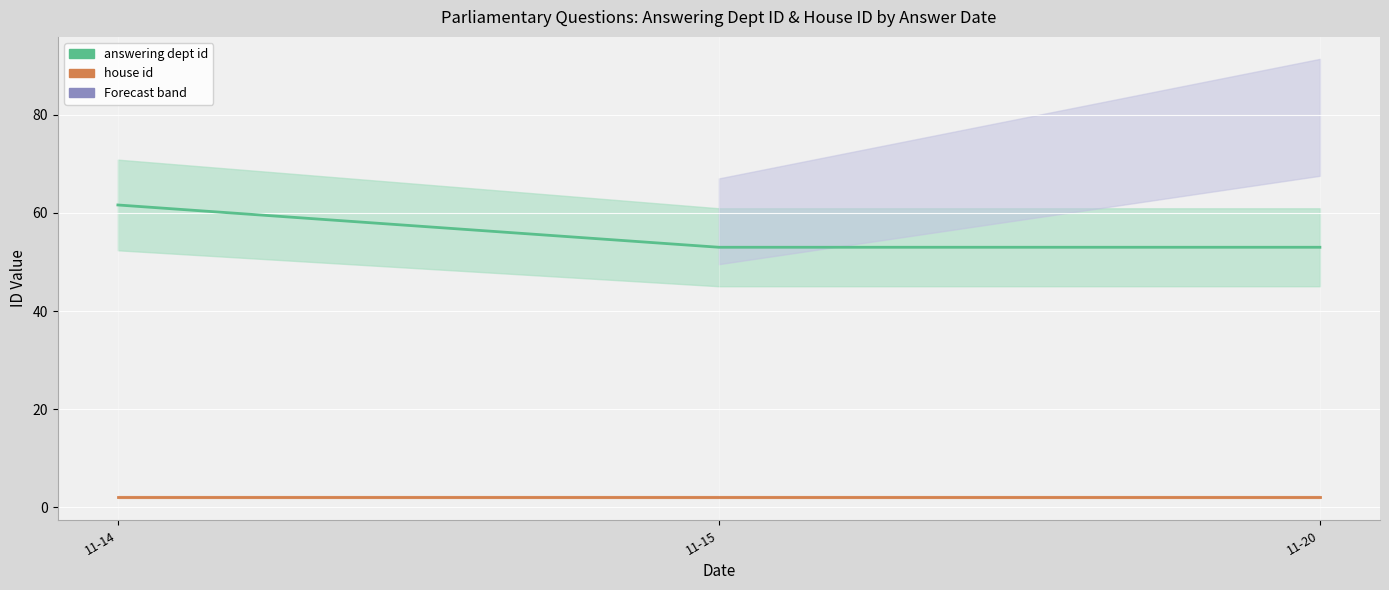

At 11-20, list the series in order from largest to smallest.

answering dept id, house id